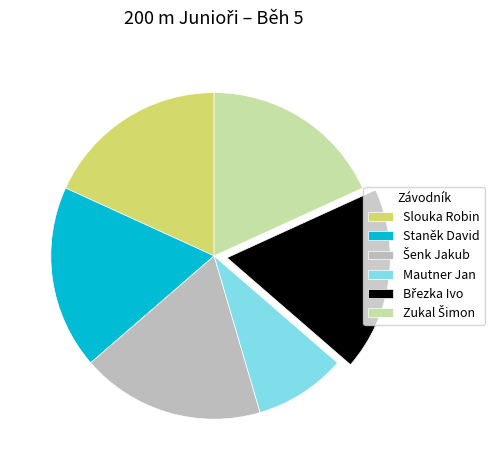

The Mautner Jan slice represents 9% of the pie. True or false?

True